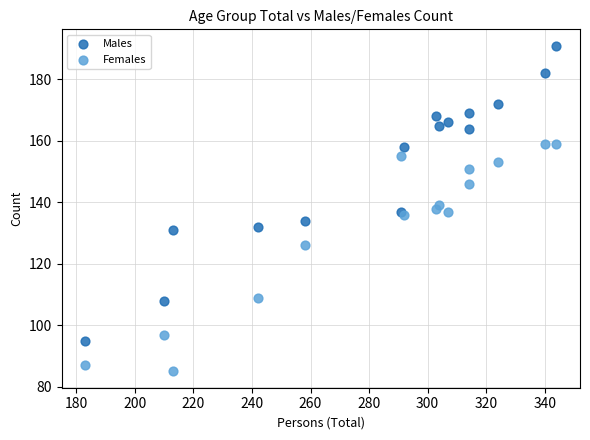

What are all the series names shown in the legend?

Males, Females